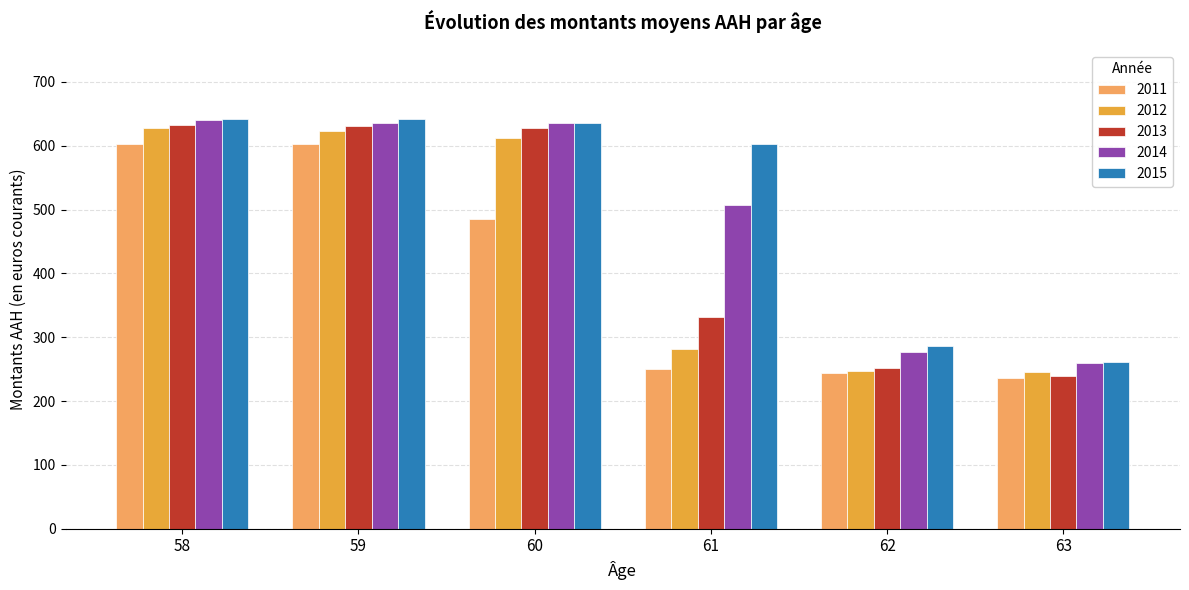

Between 59 and 63, which series saw the biggest shift?

2013